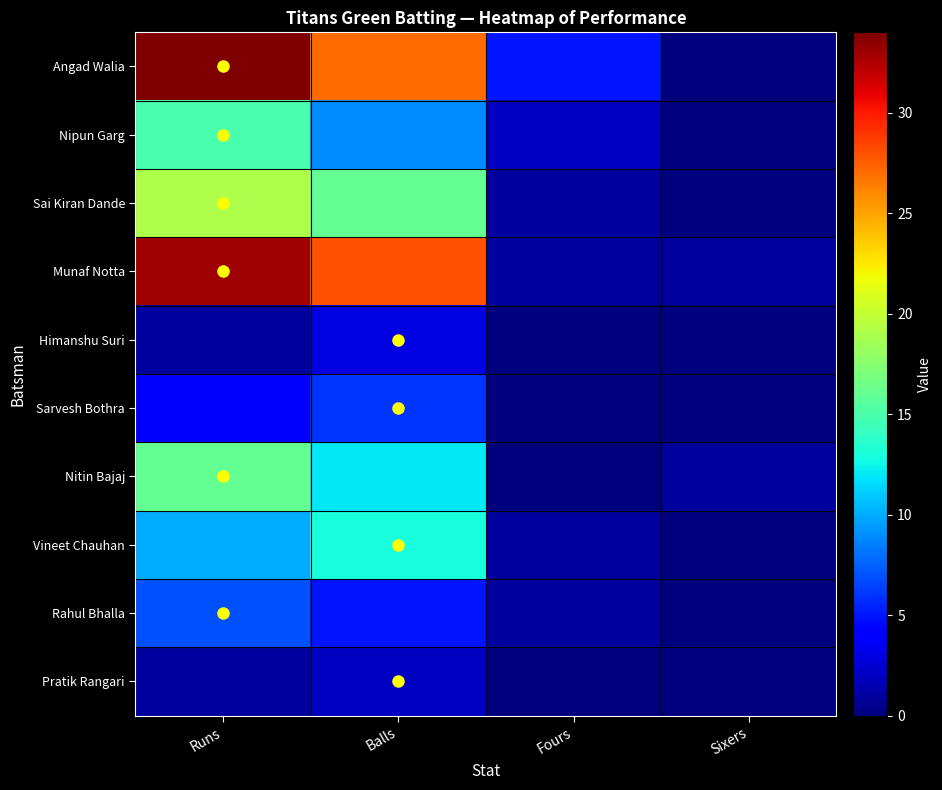

At how many categories does at least one series exceed 19?

2